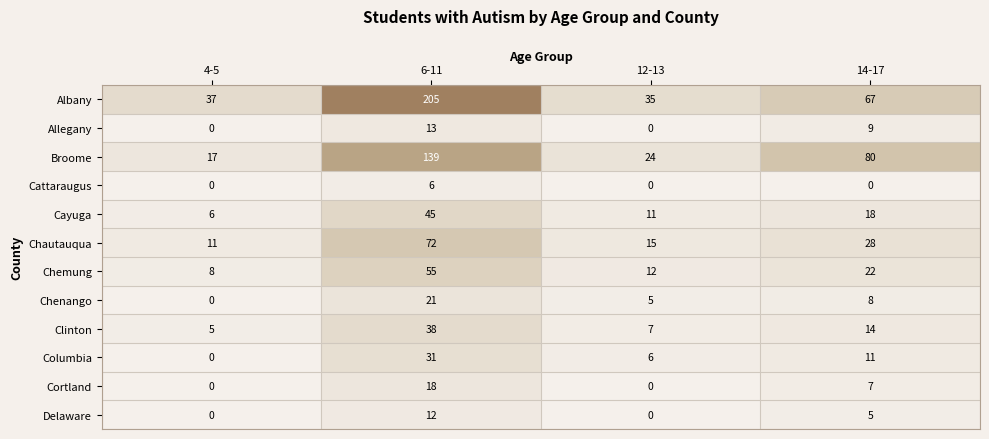

What is the difference between the maximum and minimum values in the Chemung series?

47